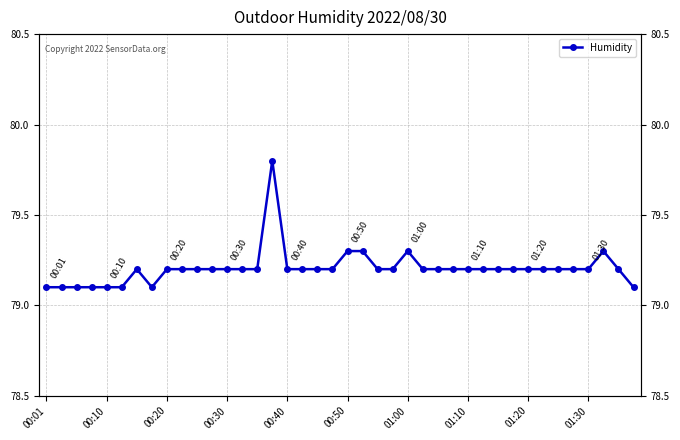

What is the difference between the second highest and minimum values?

0.2